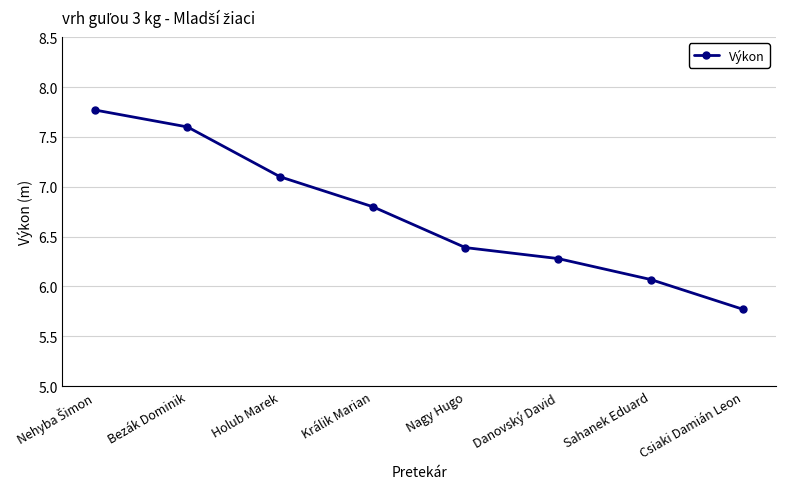

What value does the data have at Sahanek Eduard?

6.1